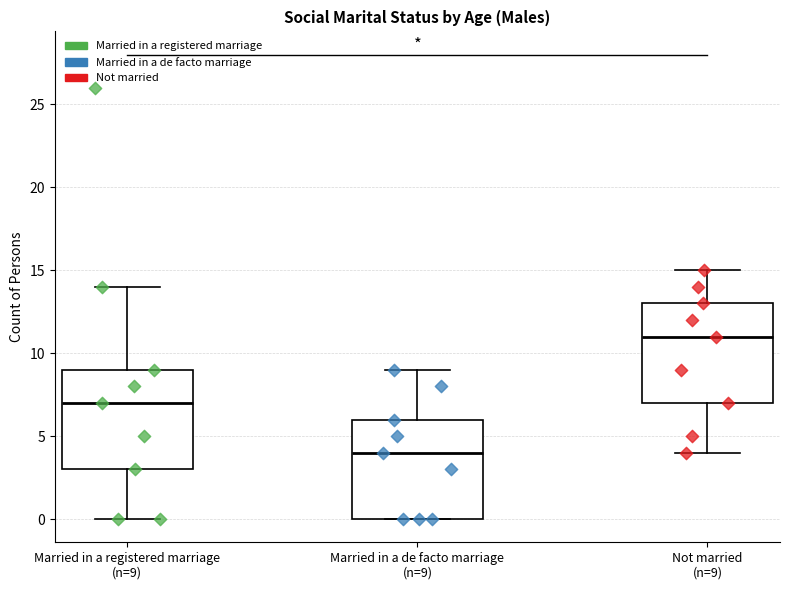

Where is the lower edge of the box for Not married (n=9) on the y-axis? The values are not printed on the chart, so give them approximately, as read against the axis.

7